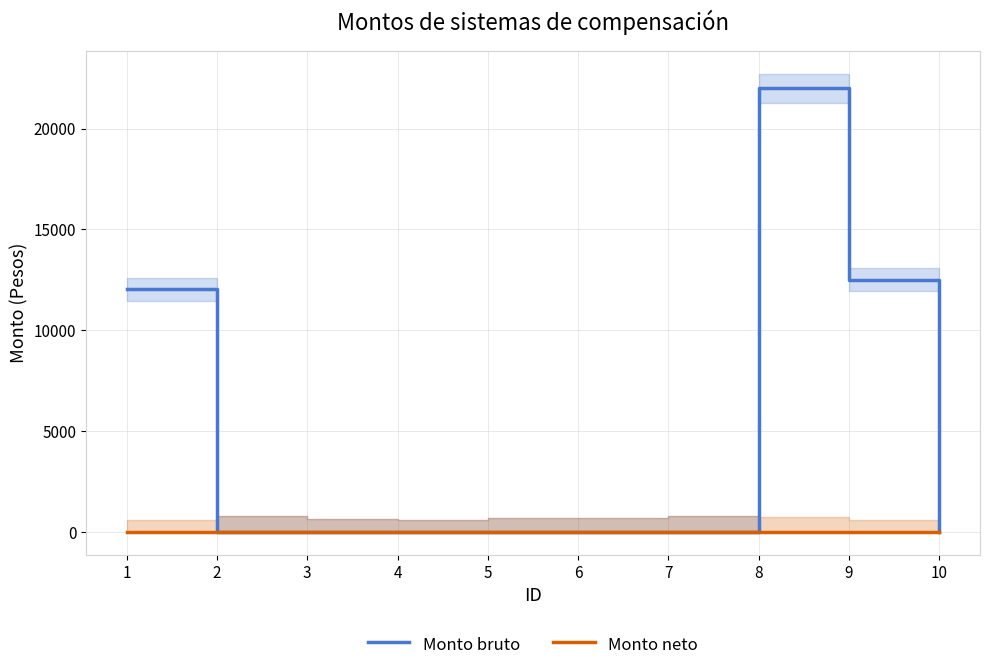

True or false: Monto neto and Monto bruto intersect in this chart.

False